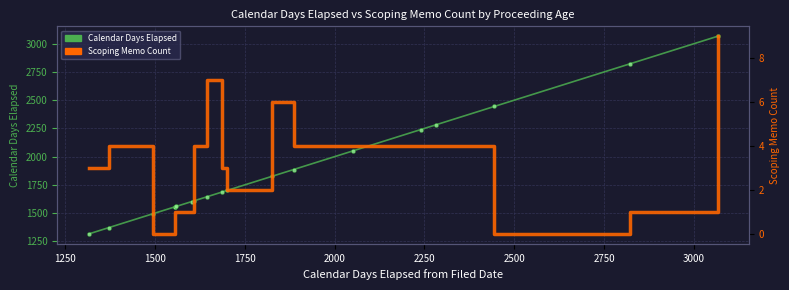

What are all the series names shown in the legend?

Calendar Days Elapsed, Scoping Memo Count